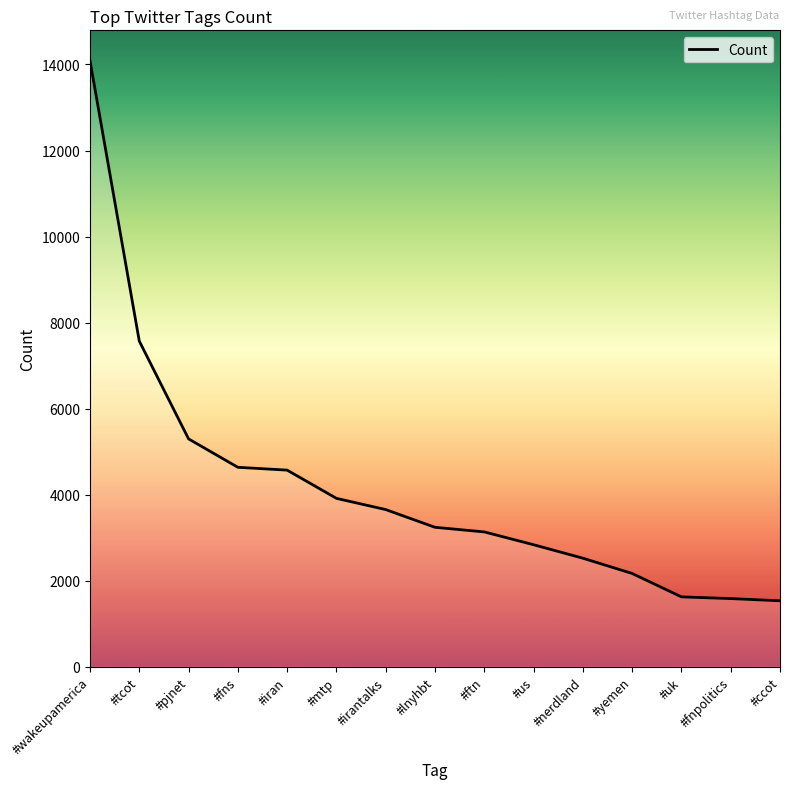

The value at #uk is 2465. True or false?

False